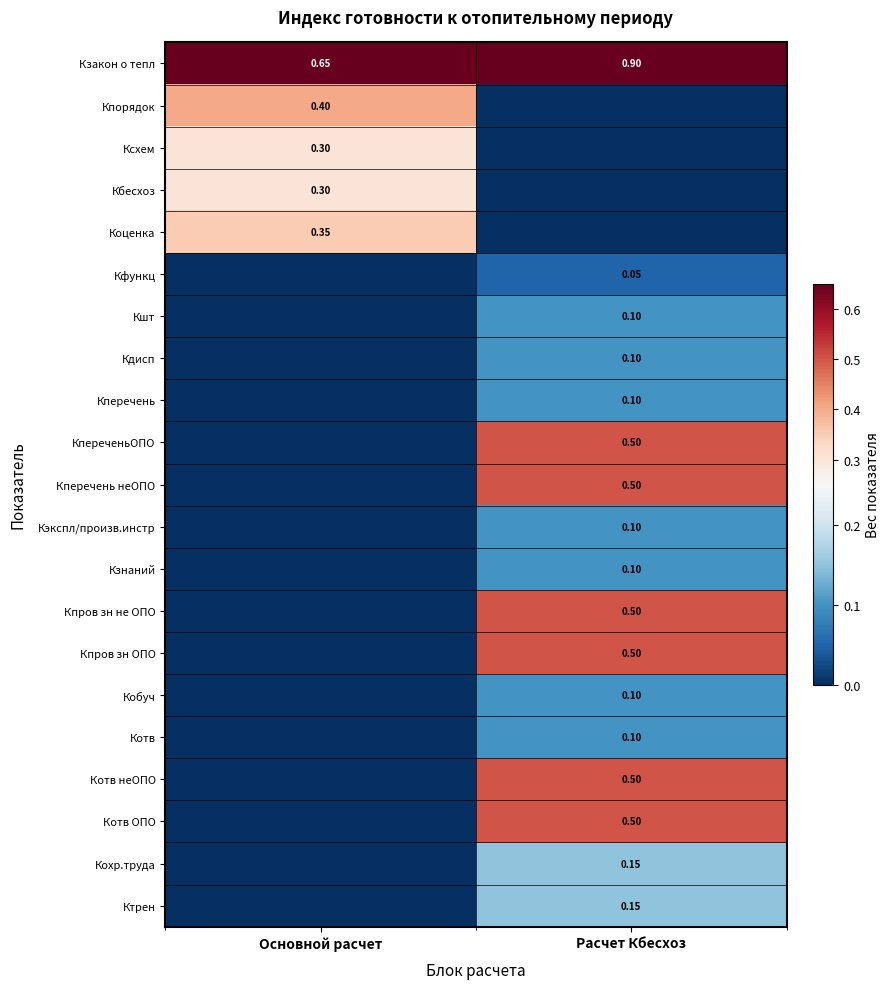

Is the value of Кшт at Расчет Кбесхоз greater than the value of Коценка at Основной расчет?

No